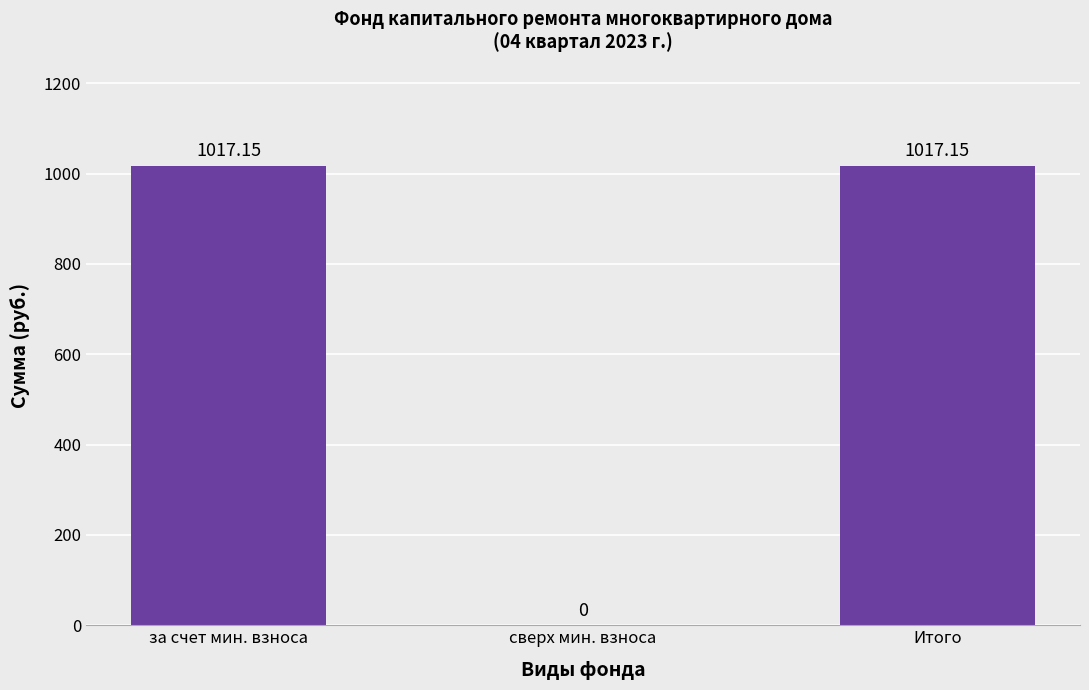

How many categories are shown in the chart?

3